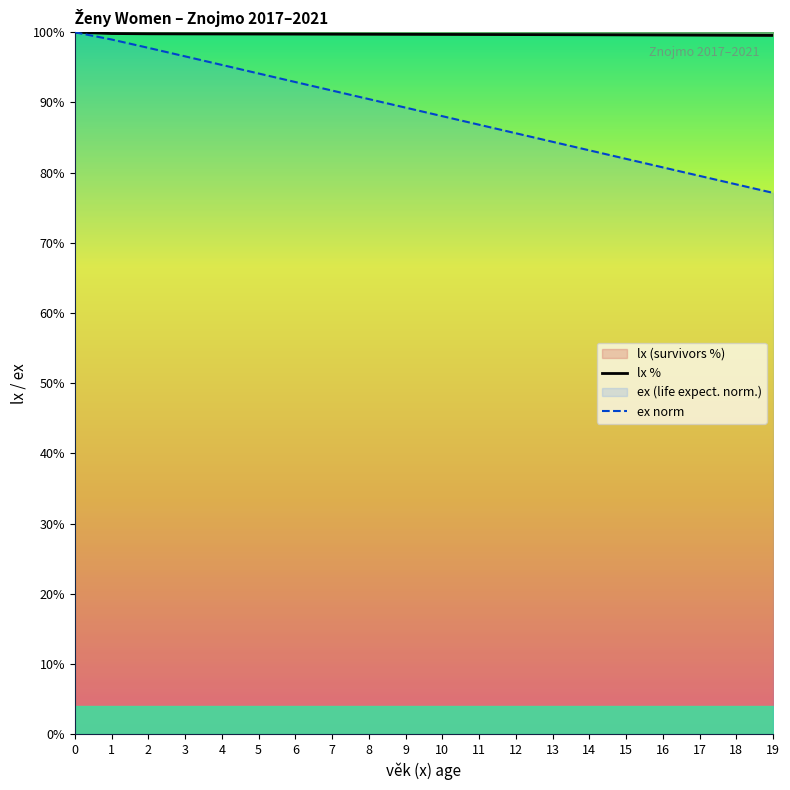

What is the difference between the highest and lowest values at 8?

9.2